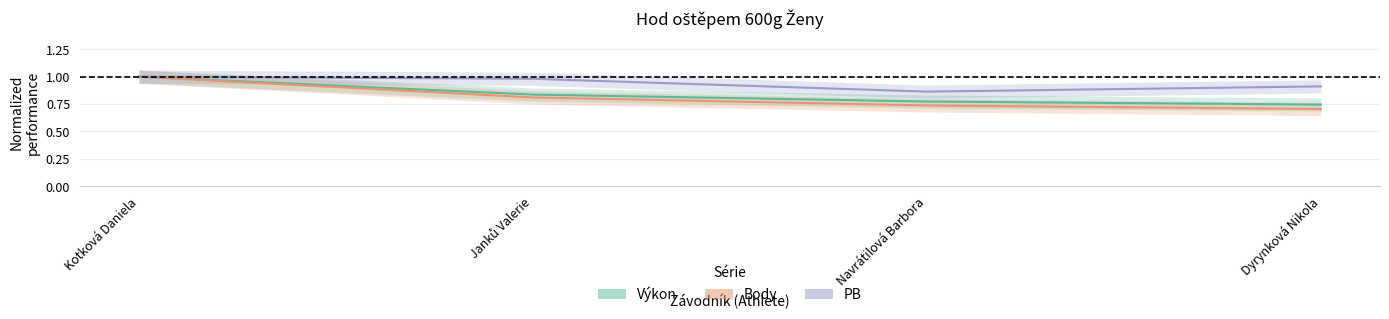

How many distinct data groups are displayed?

3